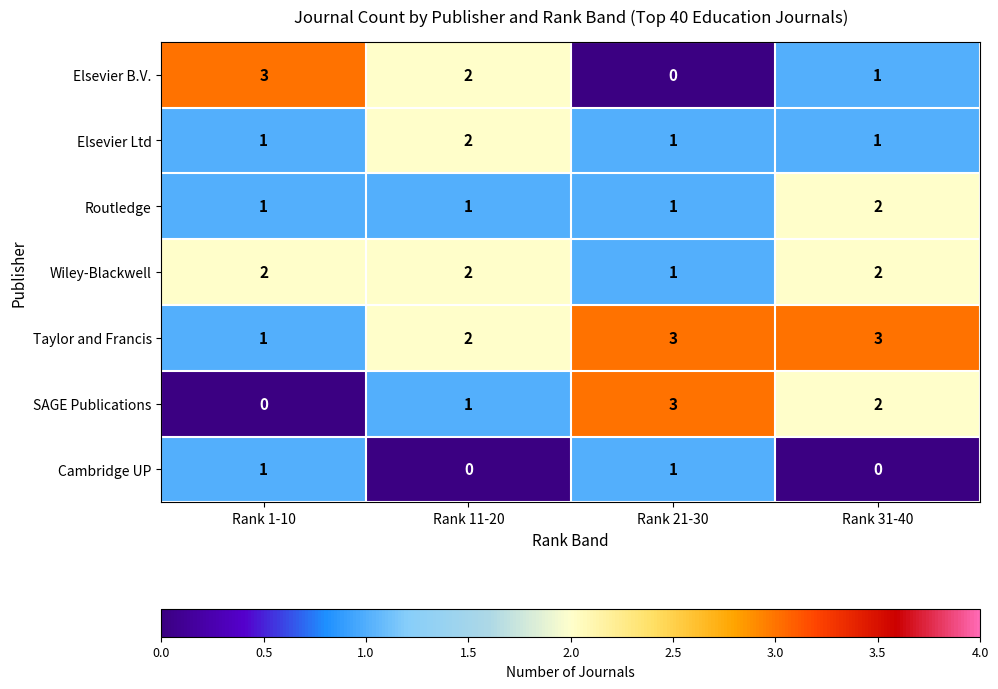

How many Taylor and Francis values are between 2 and 3?

3